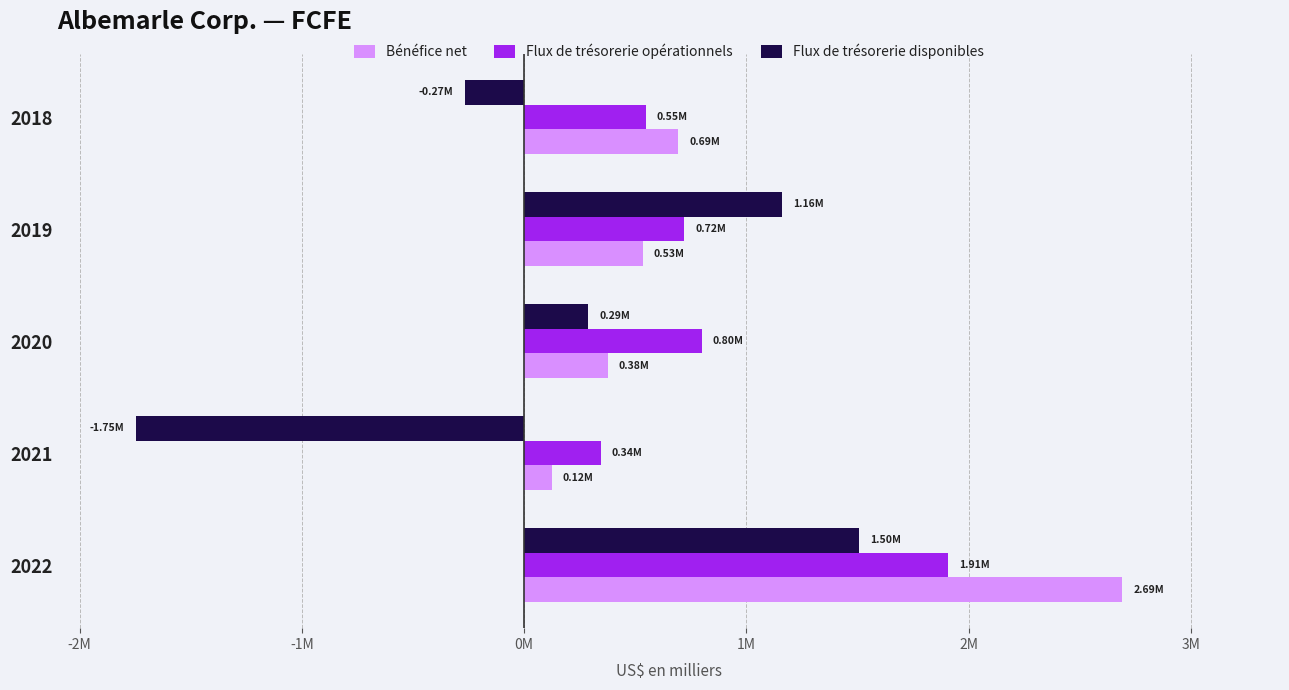

What are all the series names shown in the legend?

Bénéfice net, Flux de trésorerie opérationnels, Flux de trésorerie disponibles